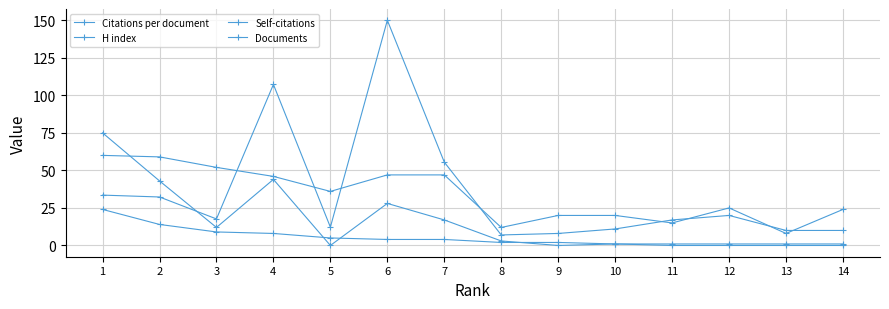

What is the difference between the Citations per document values at 8 and 13?

3.0